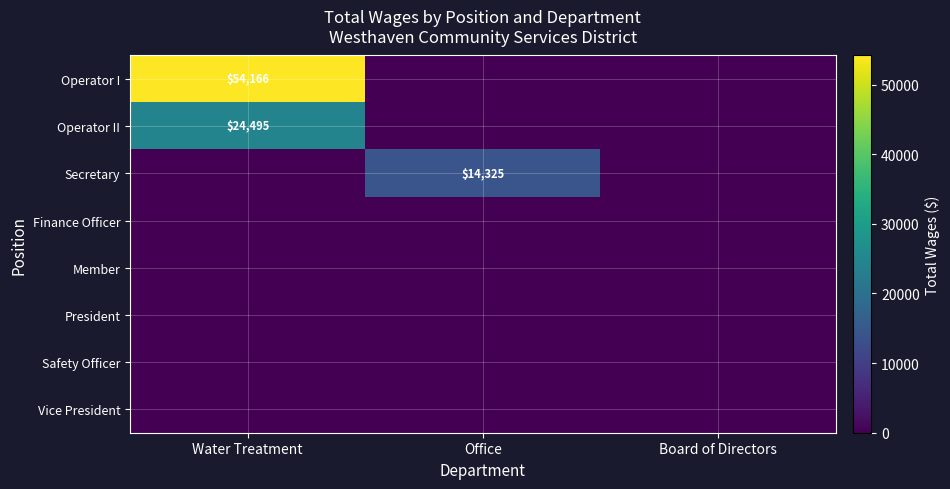

How many categories are shown in the chart?

3